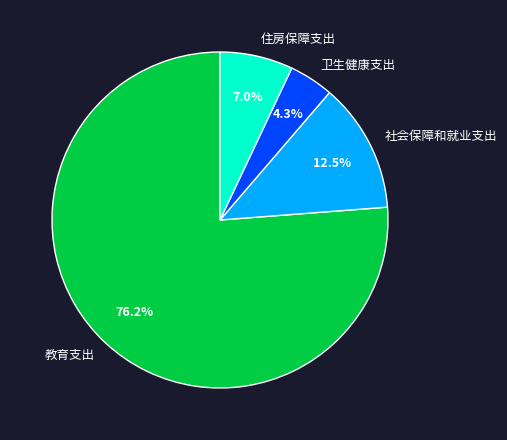

How many segments does this pie chart have?

4